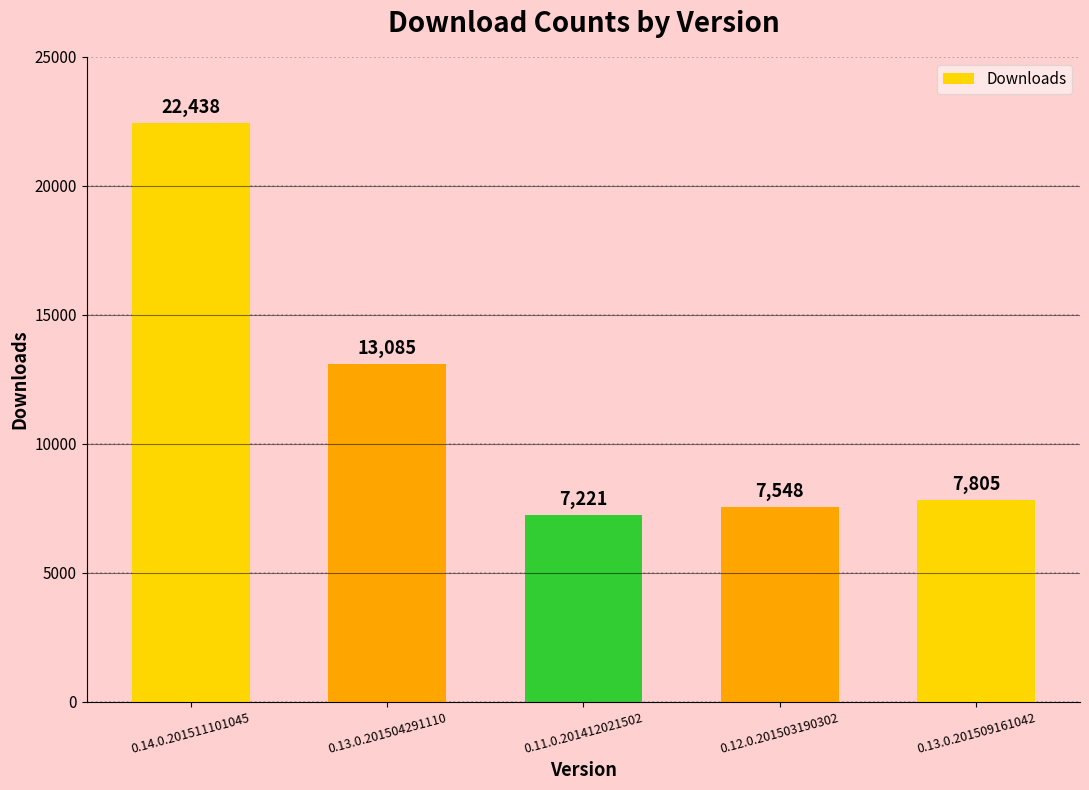

List the labels in order of value, smallest first.

0.11.0.201412021502, 0.12.0.201503190302, 0.13.0.201509161042, 0.13.0.201504291110, 0.14.0.201511101045